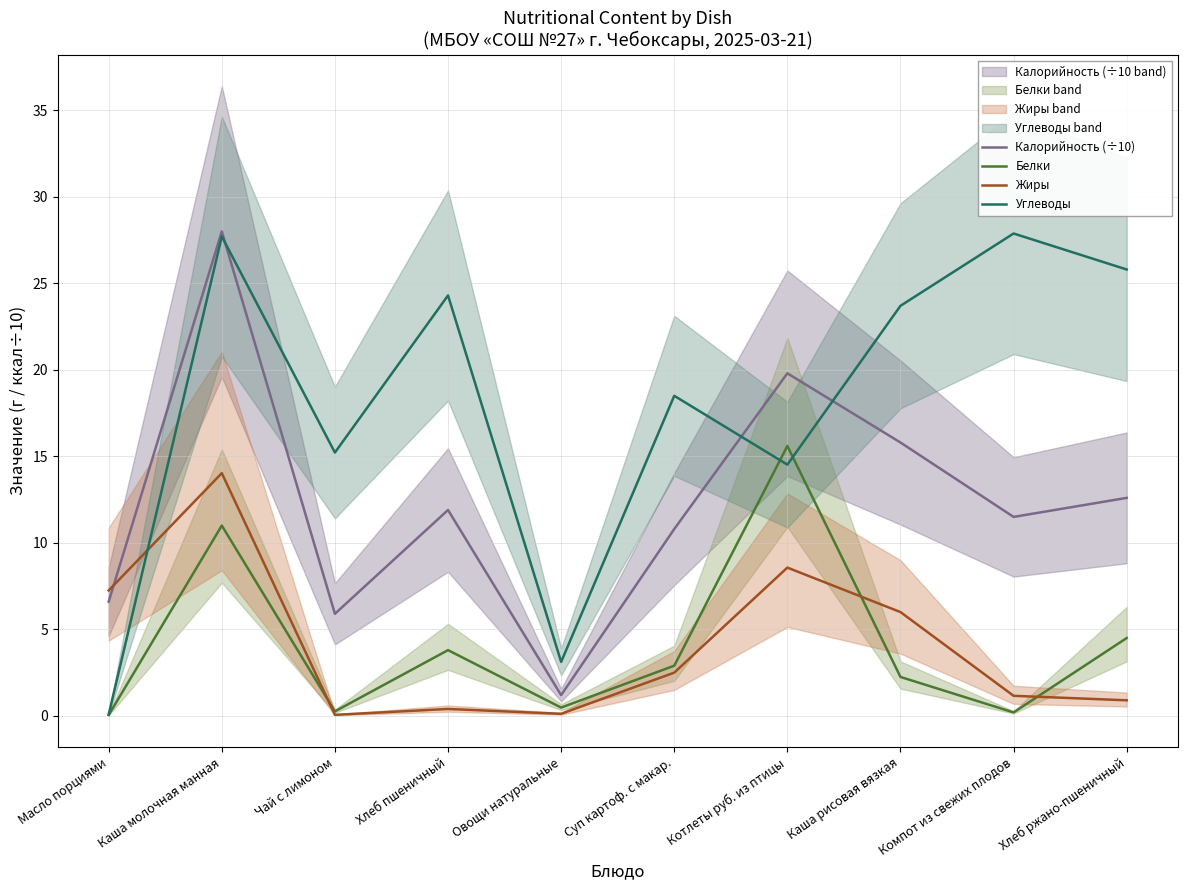

Which series ends up on top after the final intersection of Жиры and Белки?

Белки